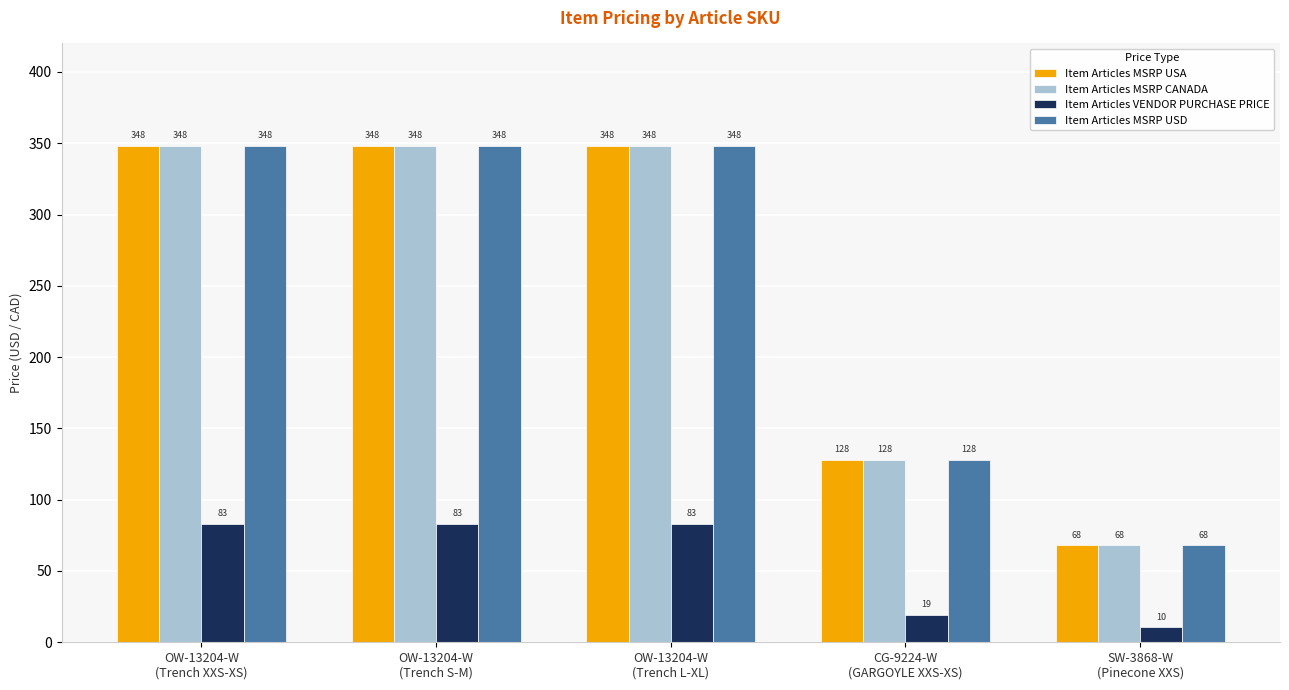

How many values in the Item Articles MSRP CANADA series are below 348?

2